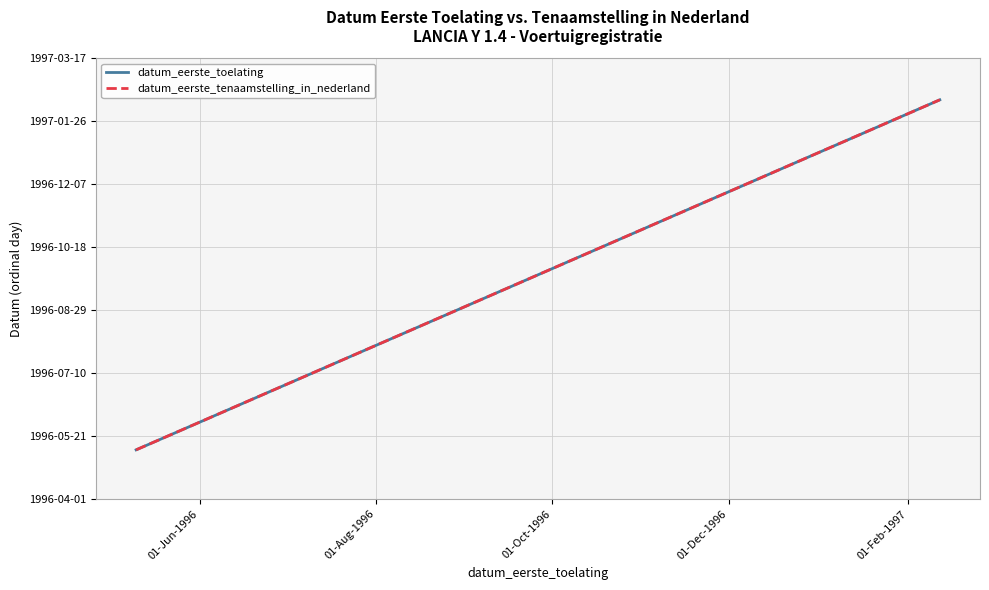

What is the highest value of the datum_eerste_tenaamstelling_in_nederland series?

729067